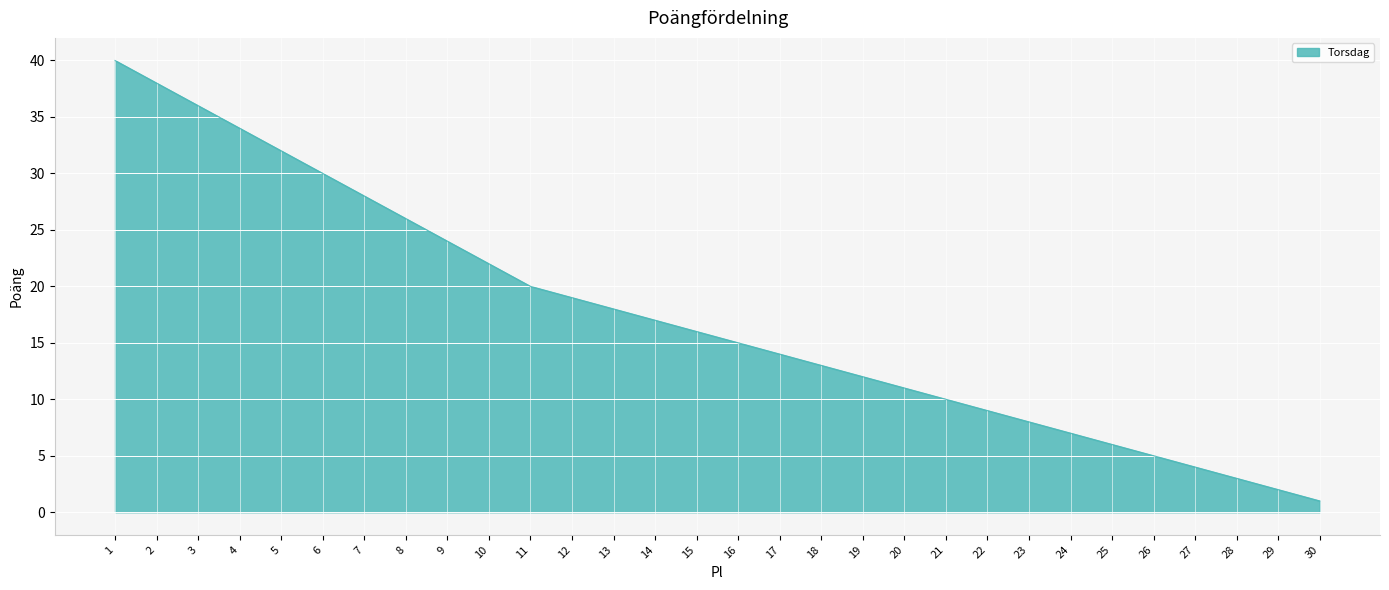

Which has a higher value, 18 or 5?

5